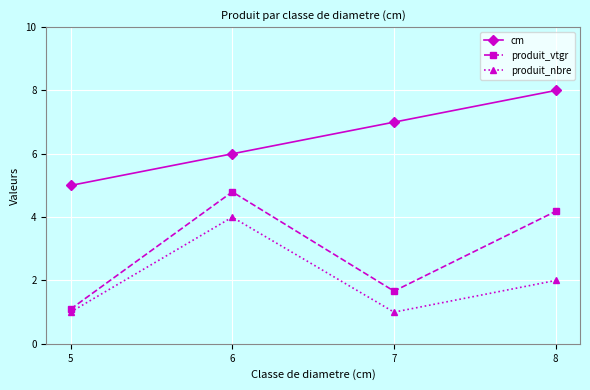

What is the difference between the cm values at 7 and 8?

1.0